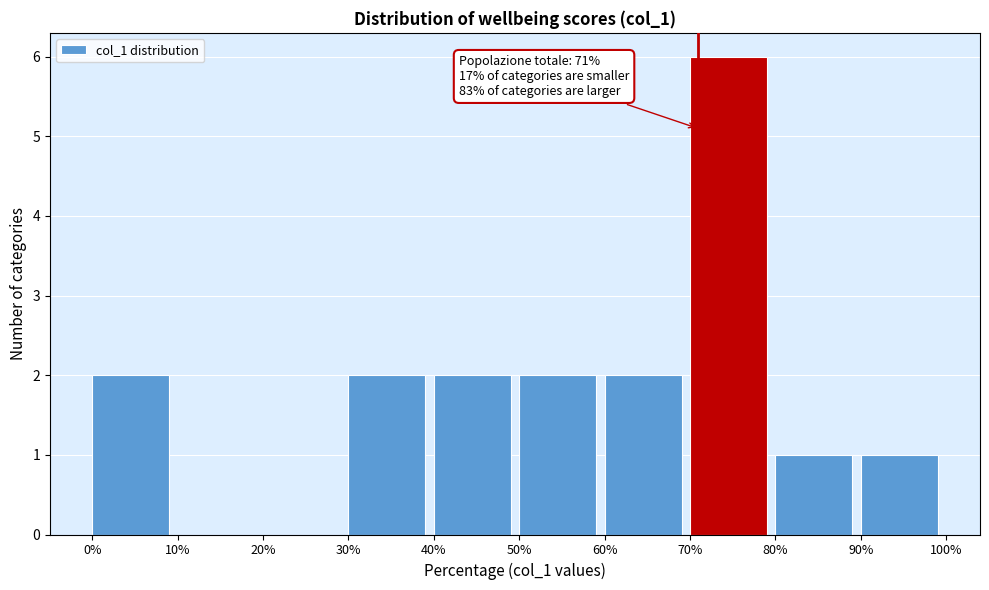

Over which range of the x-axis is the bar tallest?

70% to 80%